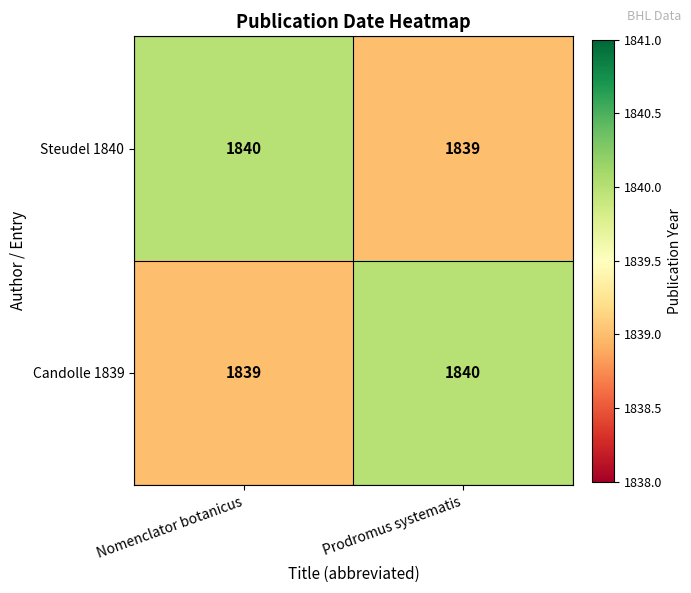

Is it true that Steudel 1840 equals 2581 at Prodromus systematis?

False